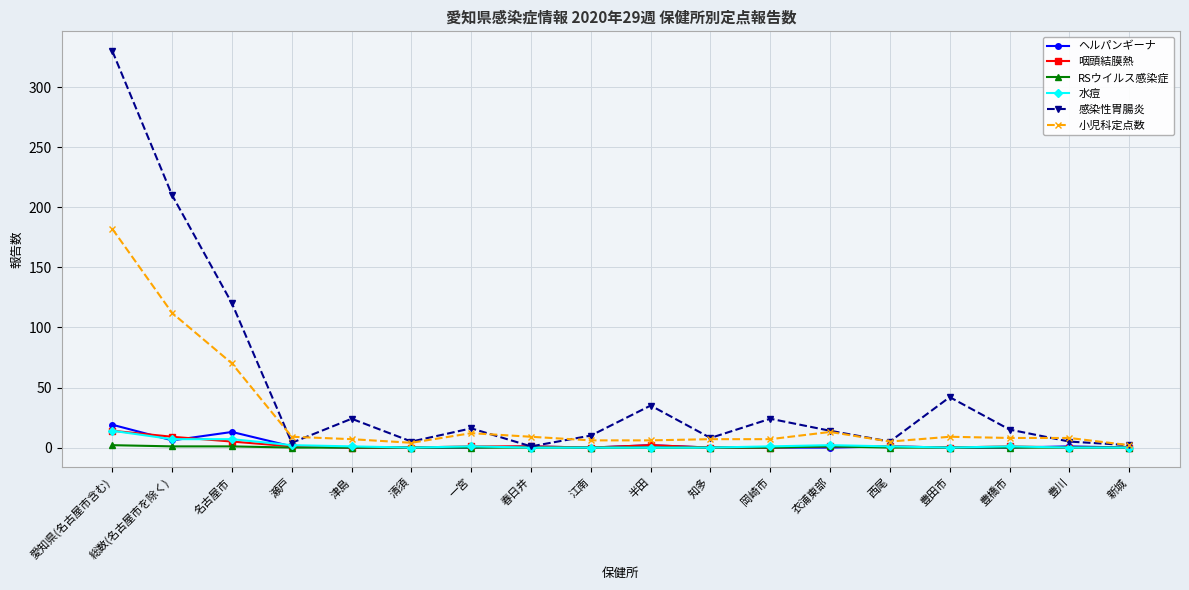

What is the label of the 11th point from the right?

春日井